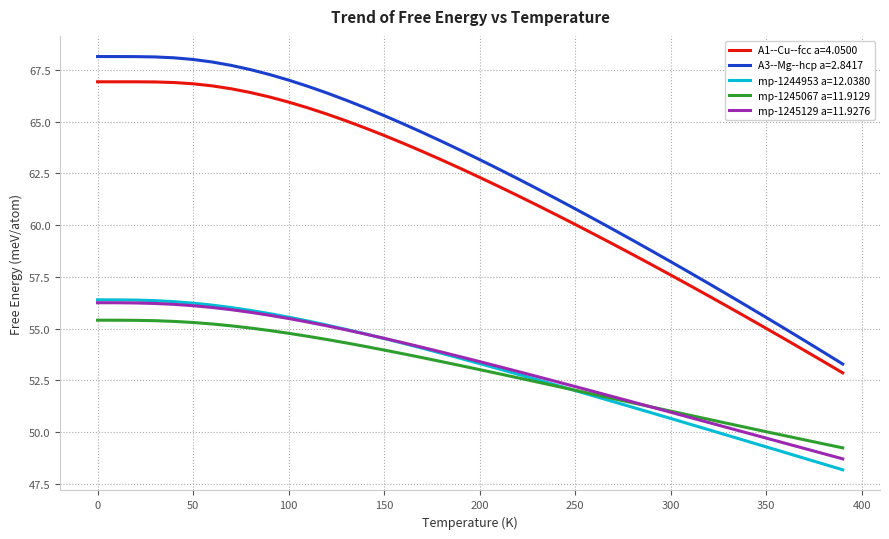

Which series has the largest range (max minus min)?

A3--Mg--hcp a=2.8417